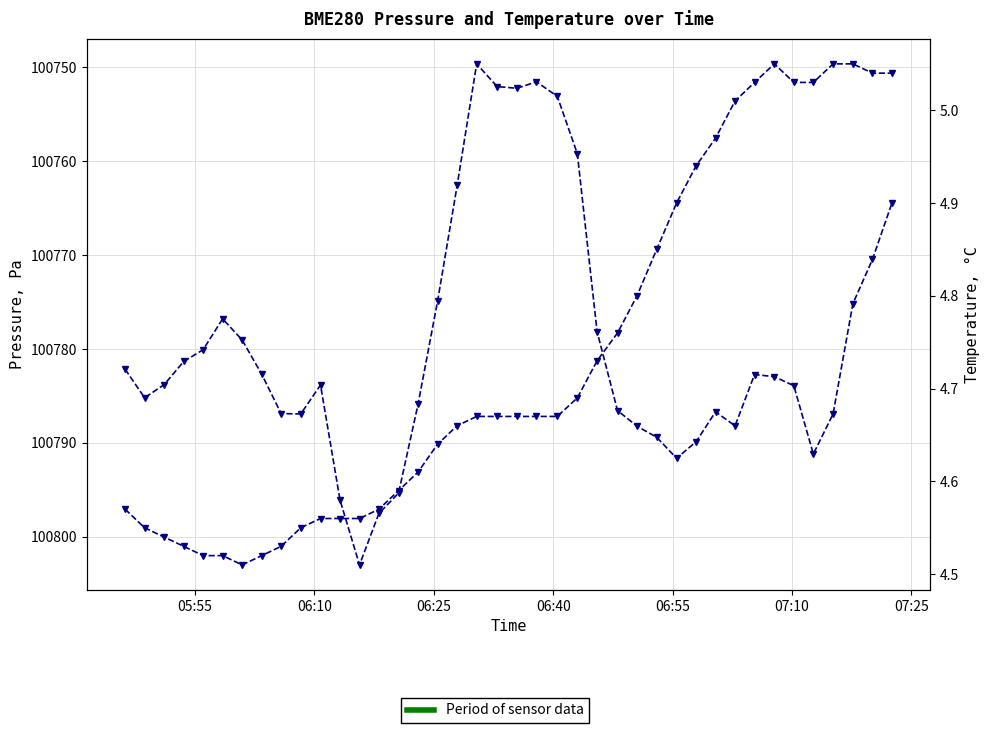

At how many categories does at least one series exceed 60427?

40